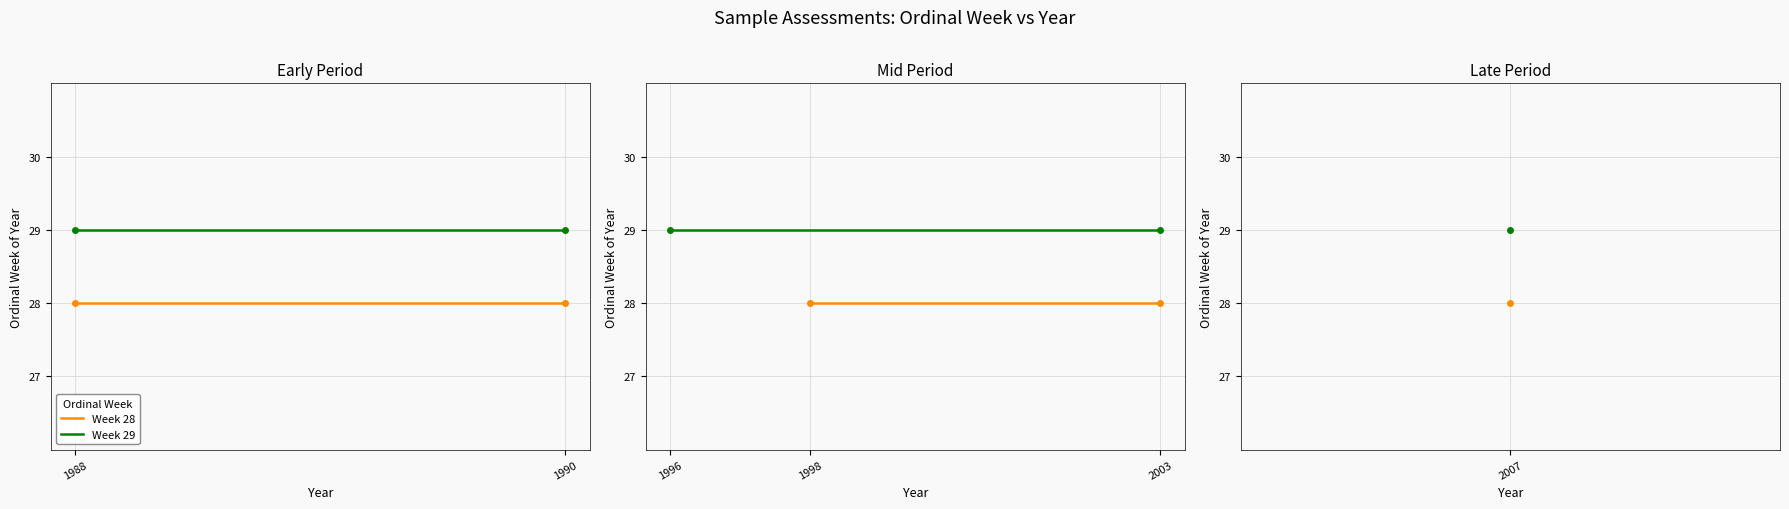

What is the spread (max minus min) of values at 2003?

1